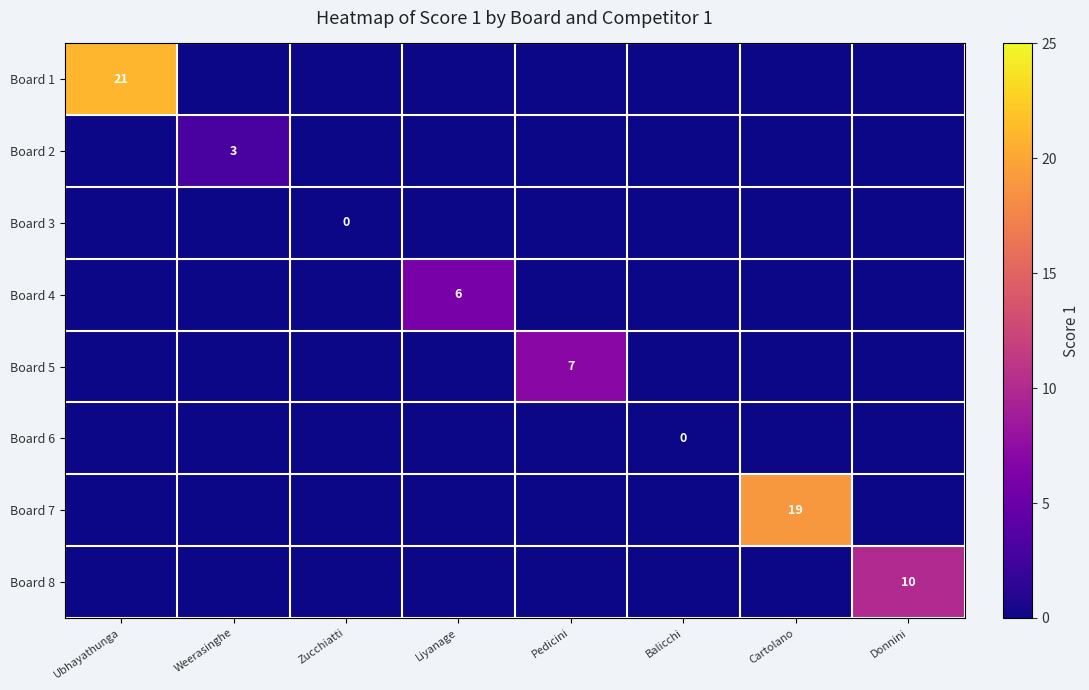

Rank the categories by Board 4 value from lowest to highest.

Ubhayathunga, Weerasinghe, Zucchiatti, Pedicini, Balicchi, Cartolano, Donnini, Liyanage